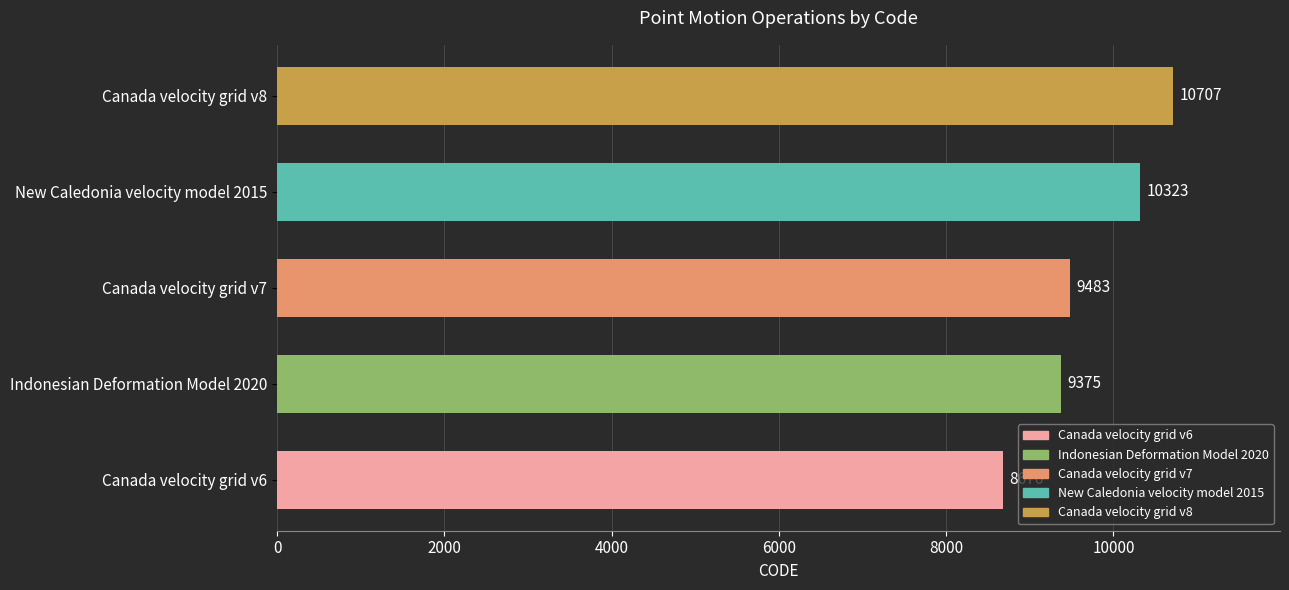

The chart shows a value of 13894 at New Caledonia velocity model 2015. True or false?

False